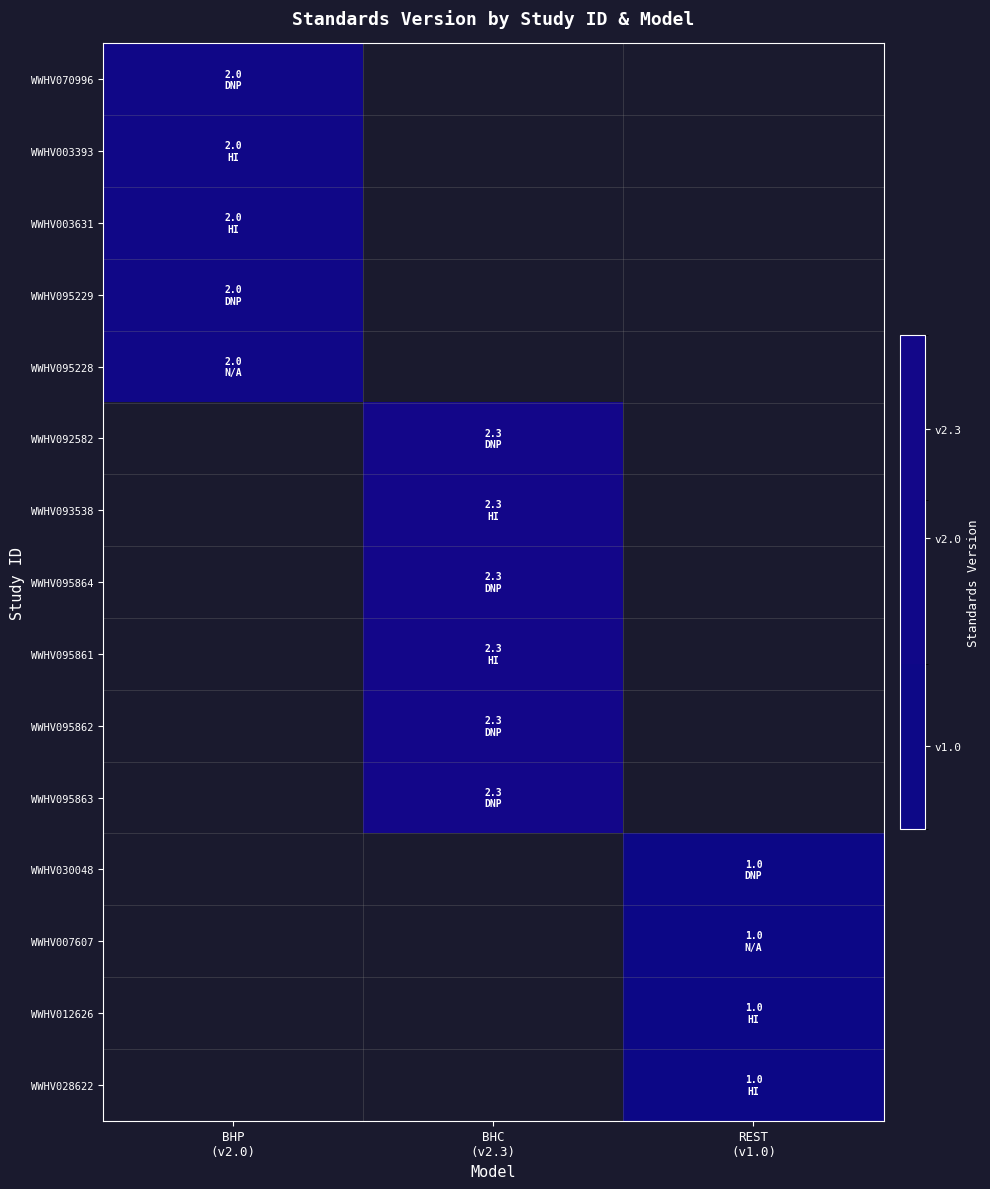

At which category does the chart reach its minimum across all series?

REST
(v1.0)